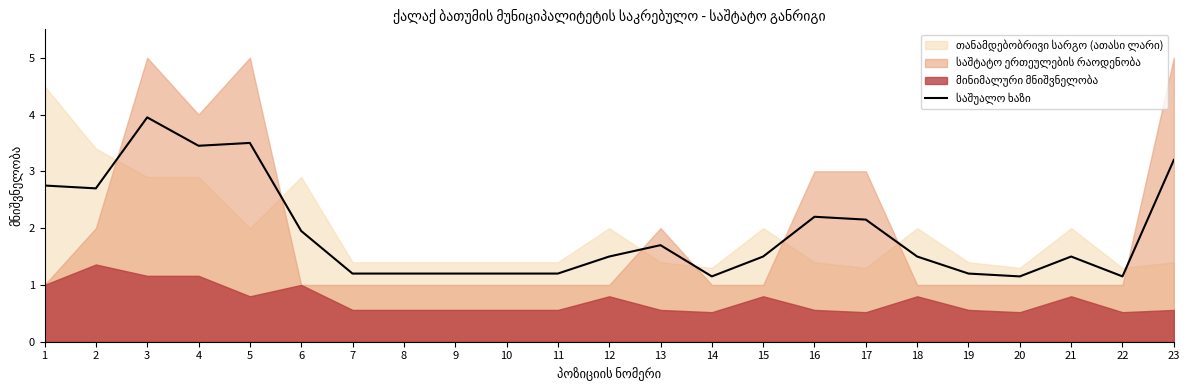

The value at 2 is 4.8. True or false?

False